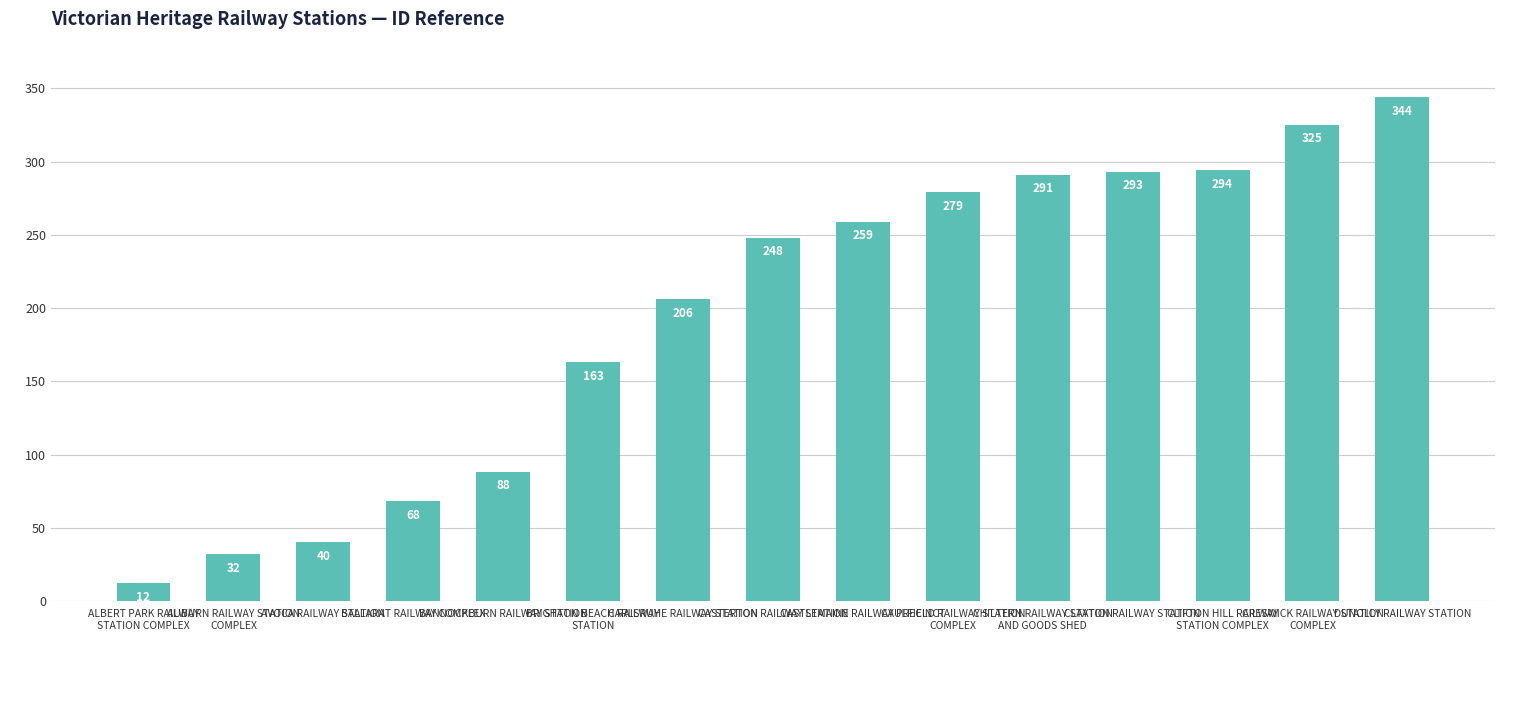

Reading left to right, list all the values displayed in this chart.

ALBERT PARK RAILWAY
STATION COMPLEX=12	AUBURN RAILWAY STATION
COMPLEX=32	AVOCA RAILWAY STATION=40	BALLARAT RAILWAY COMPLEX=68	BANNOCKBURN RAILWAY STATION=88	BRIGHTON BEACH RAILWAY
STATION=163	CARLSRUHE RAILWAY STATION=206	CASTERTON RAILWAY STATION=248	CASTLEMAINE RAILWAY PRECINCT=259	CAULFIELD RAILWAY STATION
COMPLEX=279	CHILTERN RAILWAY STATION
AND GOODS SHED=291	CLAYTON RAILWAY STATION=293	CLIFTON HILL RAILWAY
STATION COMPLEX=294	CRESWICK RAILWAY STATION
COMPLEX=325	DUNOLLY RAILWAY STATION=344